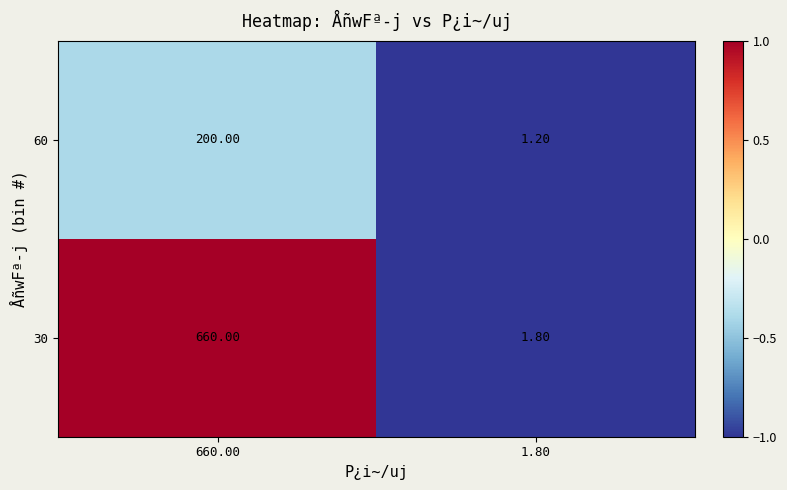

Is the value of 60 at 660.00 greater than the value of 30 at 1.80?

Yes